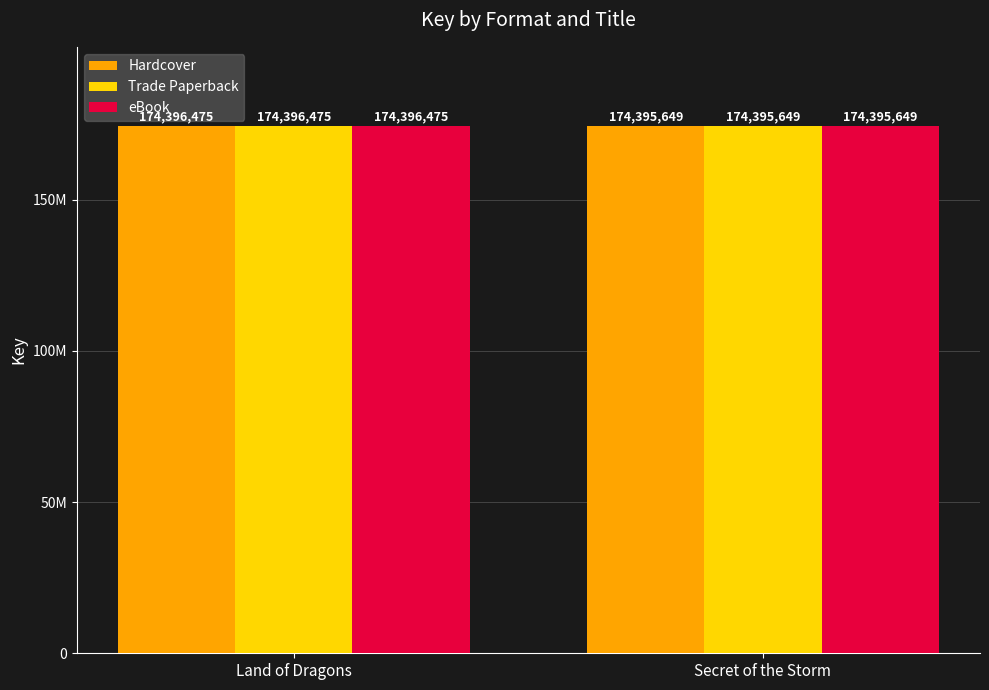

What is the value of the Trade Paperback bar at the 2nd from the left?

174395649